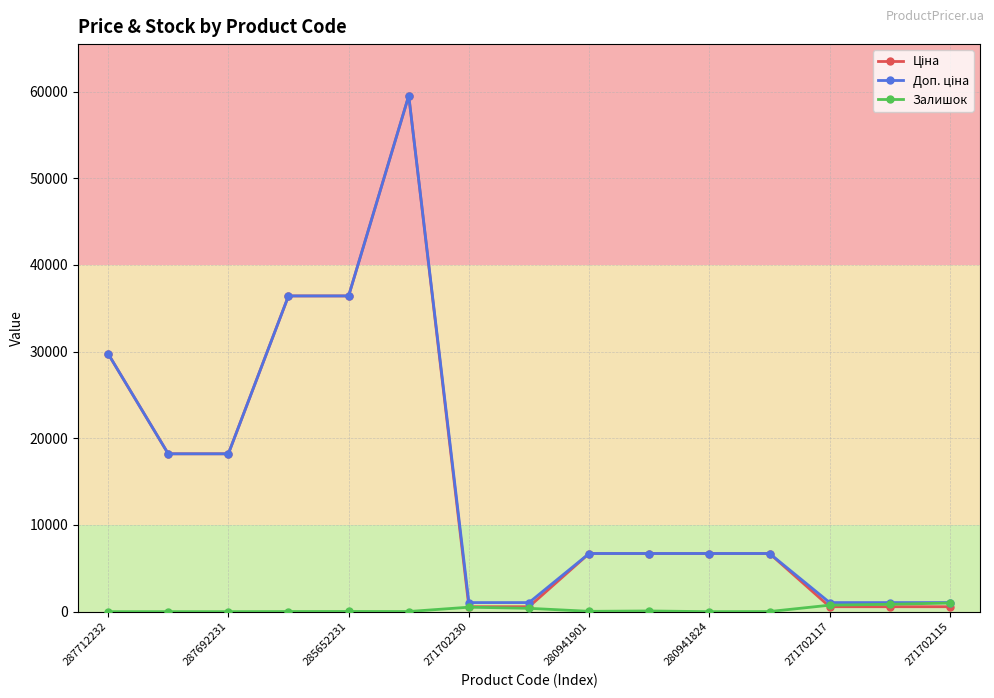

At how many categories does at least one series exceed 16385?

6